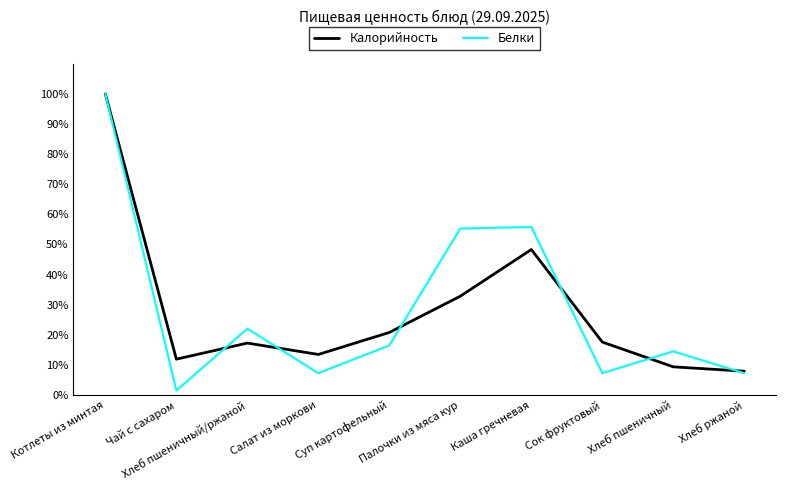

Where is the first local maximum for Белки?

Хлеб пшеничный/ржаной